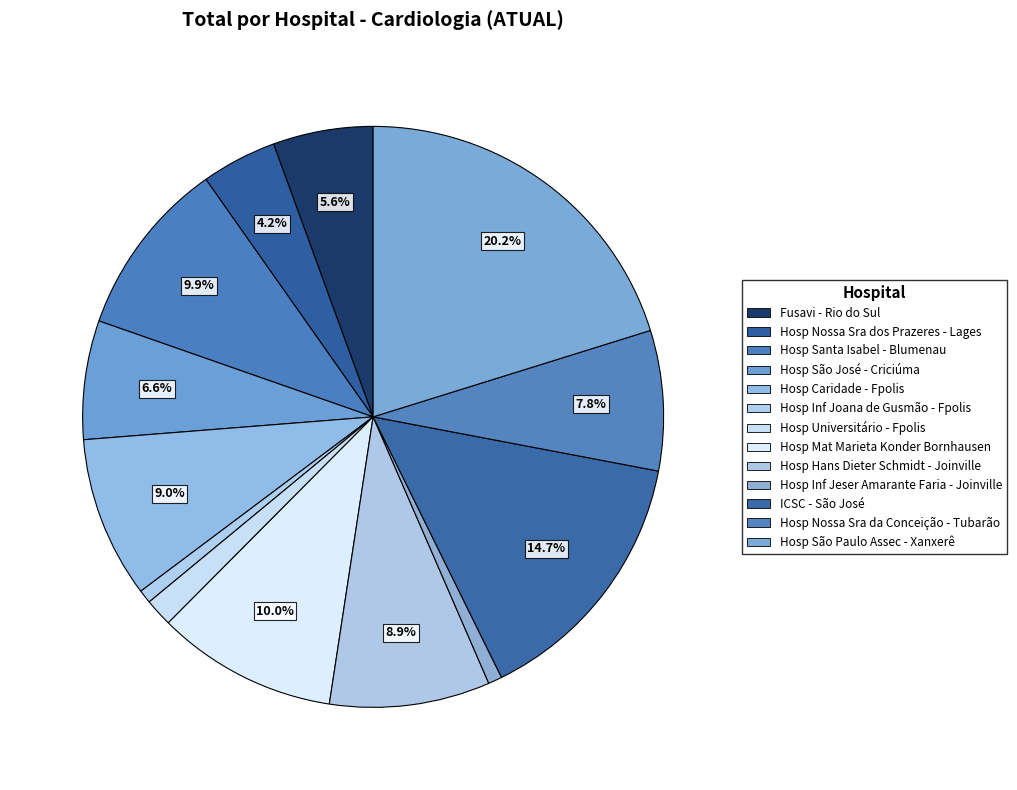

Is Hosp Hans Dieter Schmidt - Joinville the majority of the pie?

No